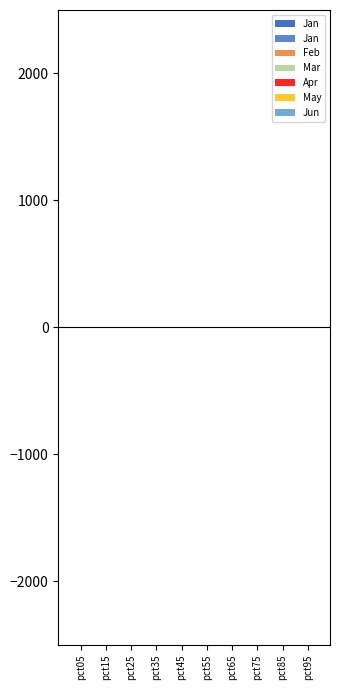

What is the value of the May bar at the 1st from the left?

1.2